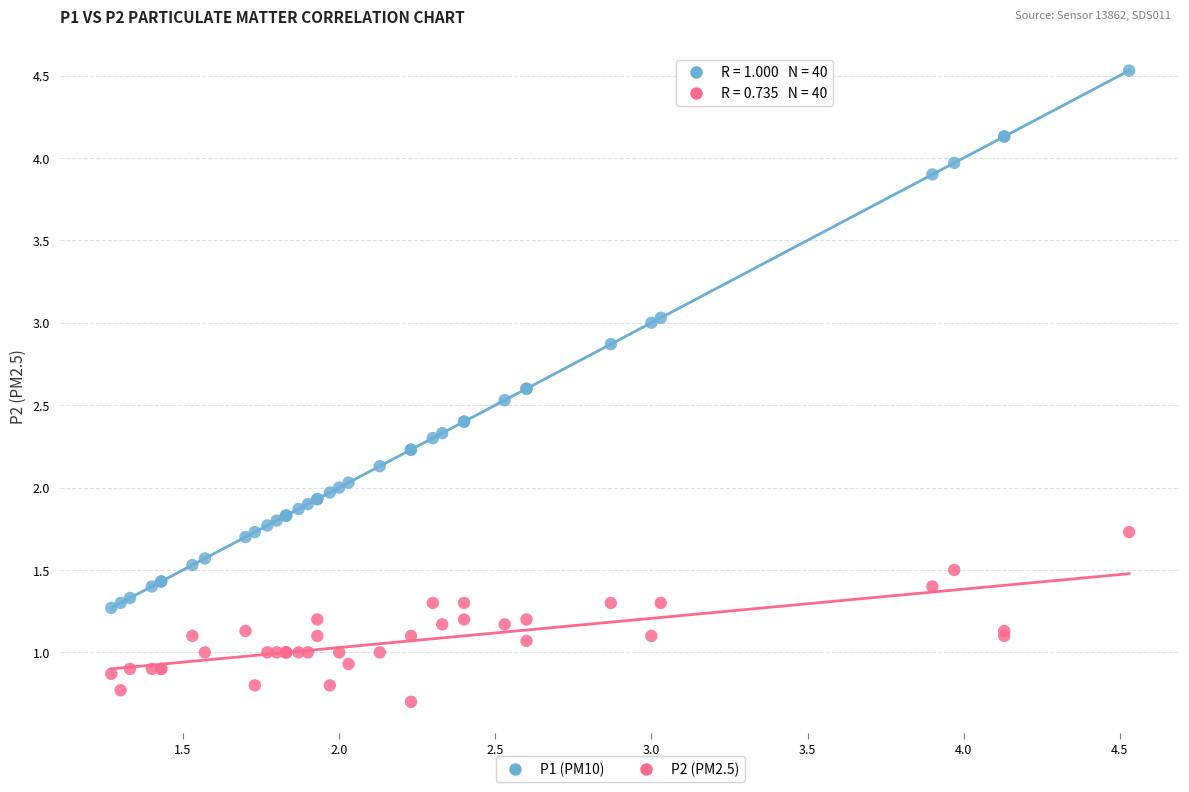

Which series reaches the minimum Y coordinate?

P2 (PM2.5)